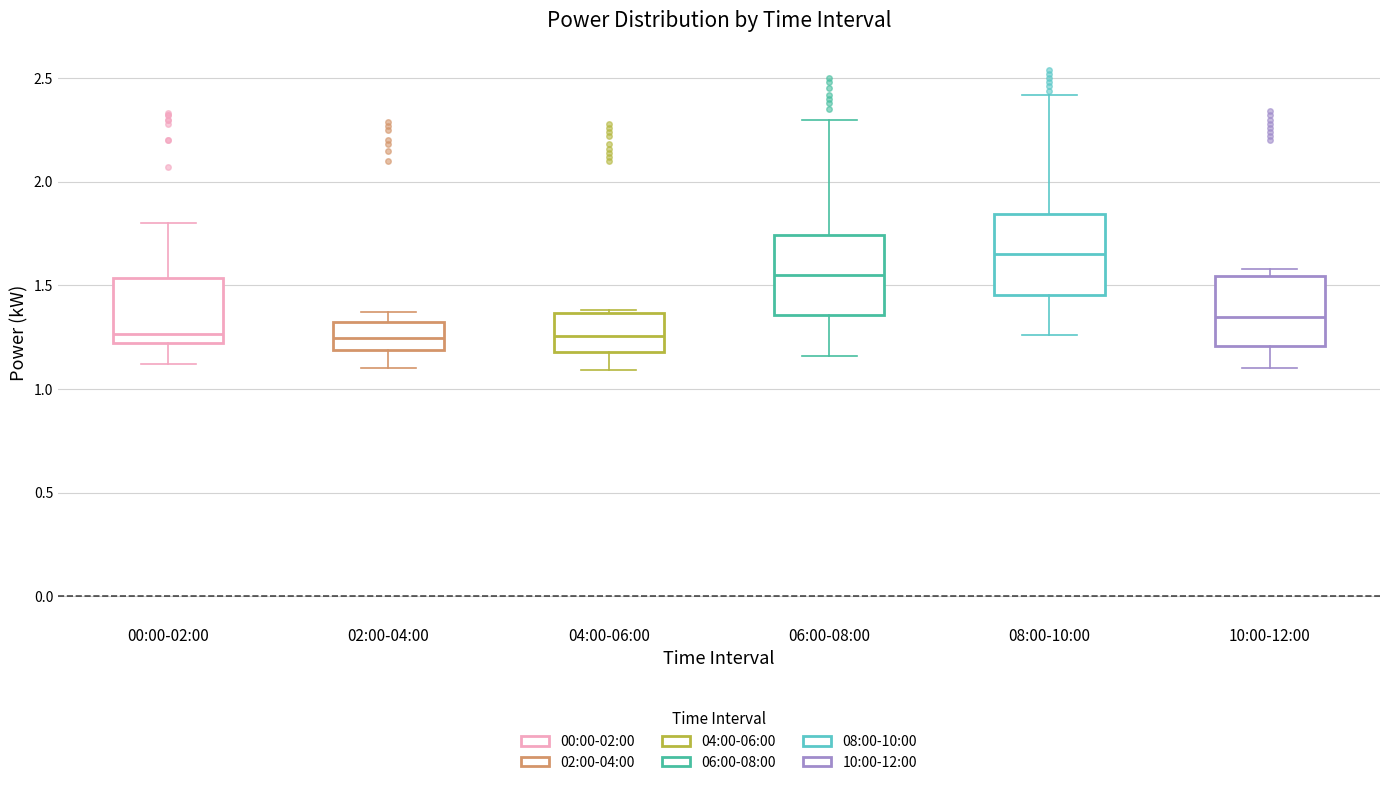

Where does the lower whisker of the box for 10:00-12:00 end on the y-axis? The values are not printed on the chart, so give them approximately, as read against the axis.

1.10